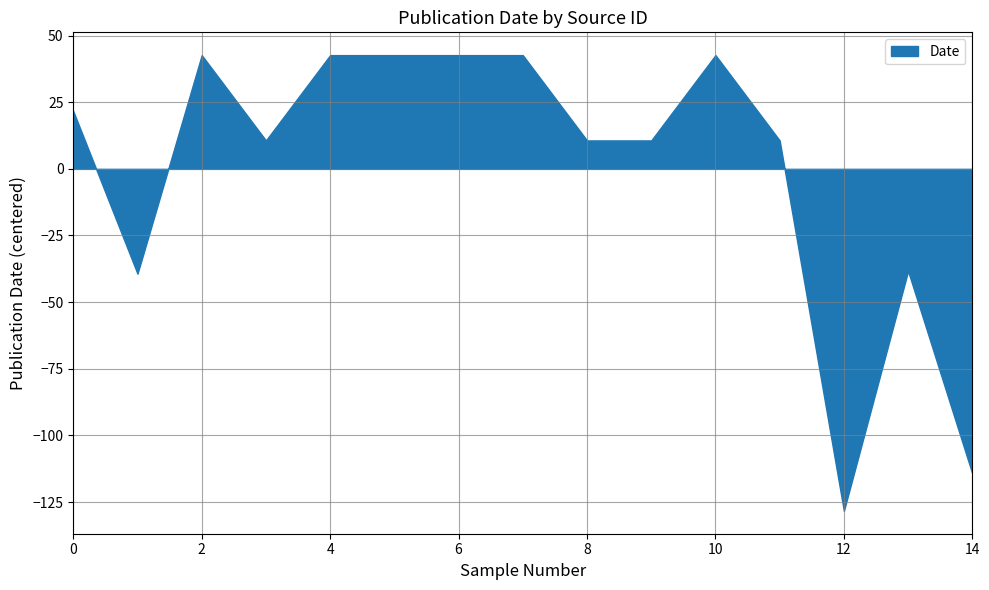

Does the chart have visible grid lines?

Yes